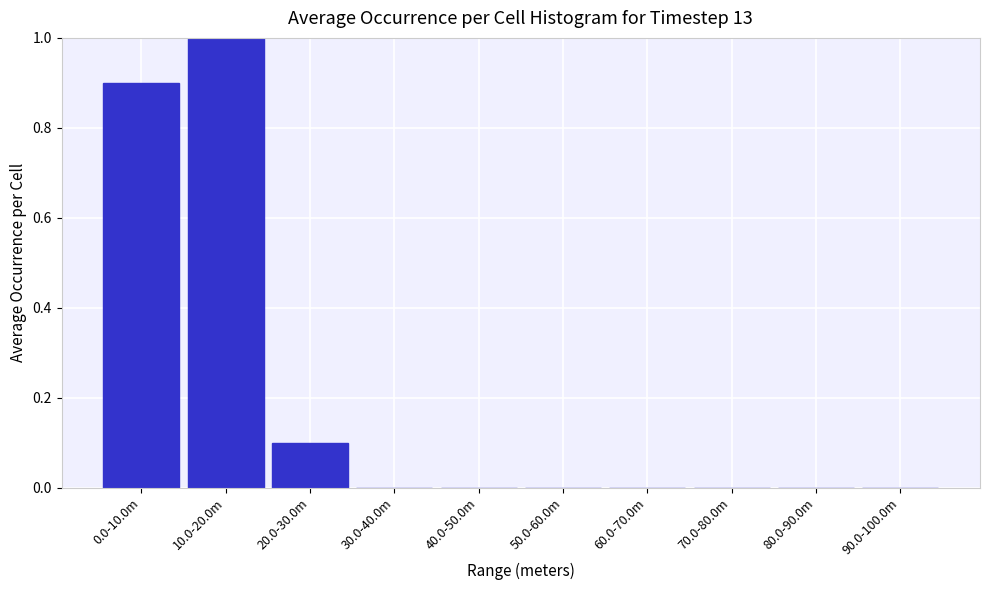

Reading left to right, list all the values displayed in this chart.

0.0-10.0m=0.9	10.0-20.0m=1.0	20.0-30.0m=0.1	30.0-40.0m=0.0	40.0-50.0m=0.0	50.0-60.0m=0.0	60.0-70.0m=0.0	70.0-80.0m=0.0	80.0-90.0m=0.0	90.0-100.0m=0.0